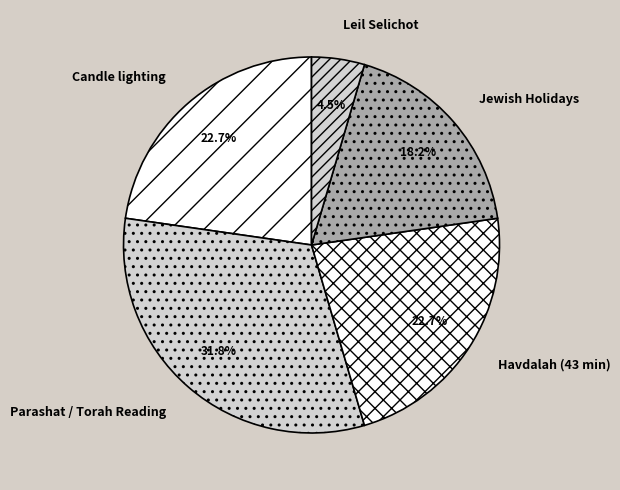

How many segments does this pie chart have?

5